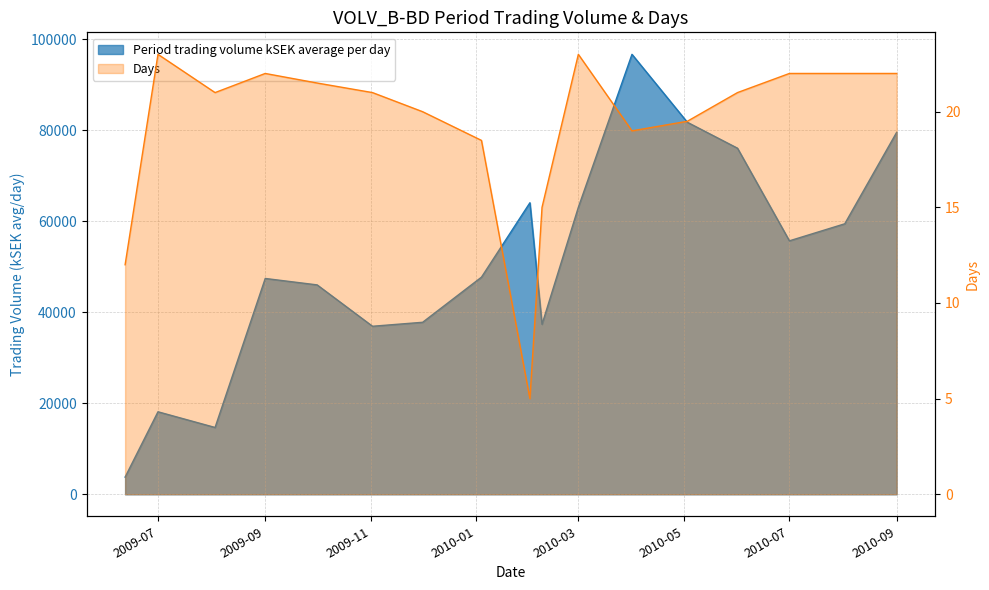

How many data points in Days are less than 21?

7